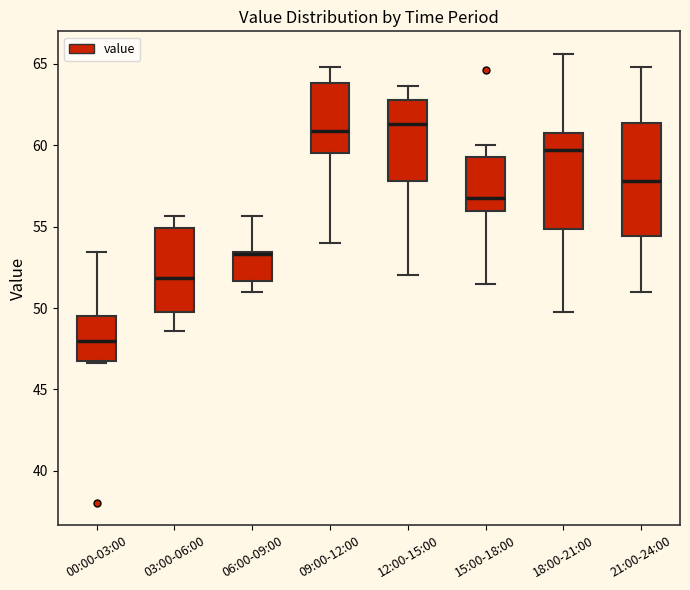

Comparing the boxes themselves (not the whiskers), which one is the tallest?

21:00-24:00